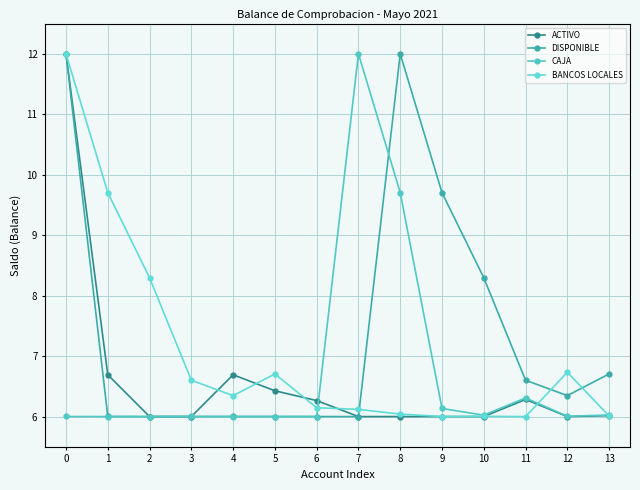

Is the value of DISPONIBLE at 7 greater than the value of BANCOS LOCALES at 11?

Yes